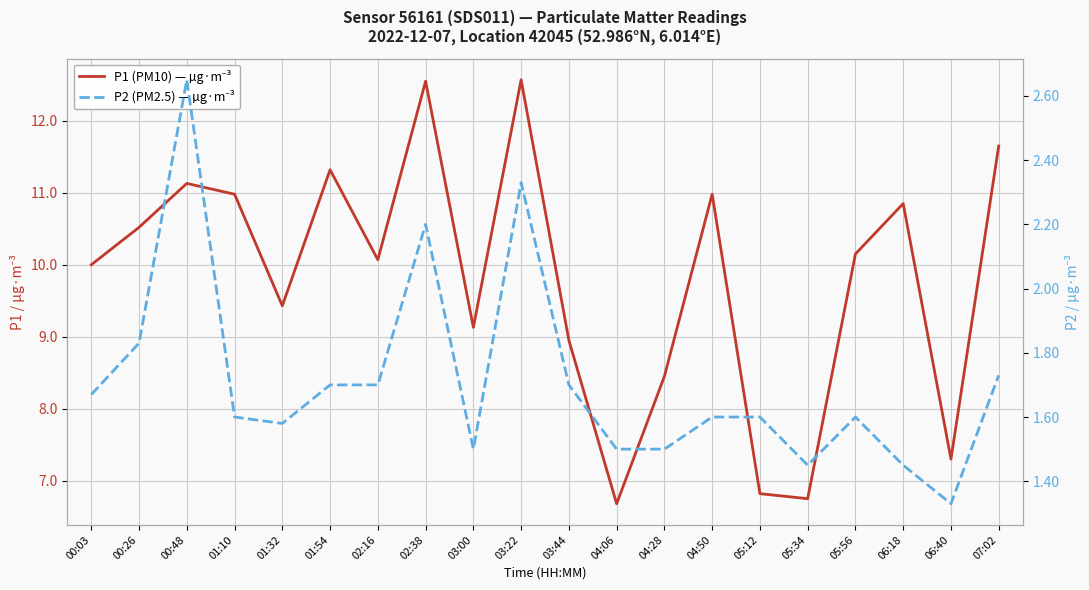

The value of P2 (PM2.5) — µg·m⁻³ at 02:38 is 2.2. True or false?

True